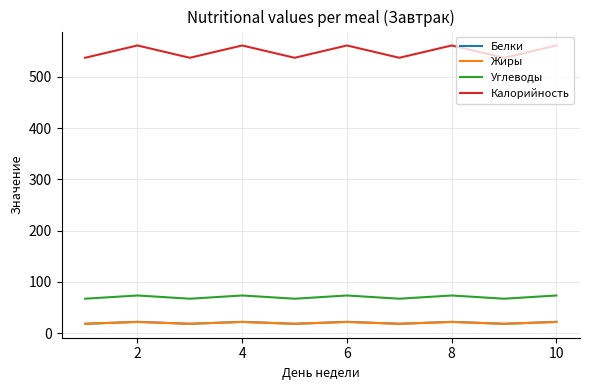

Which series has the largest total across all categories?

Калорийность